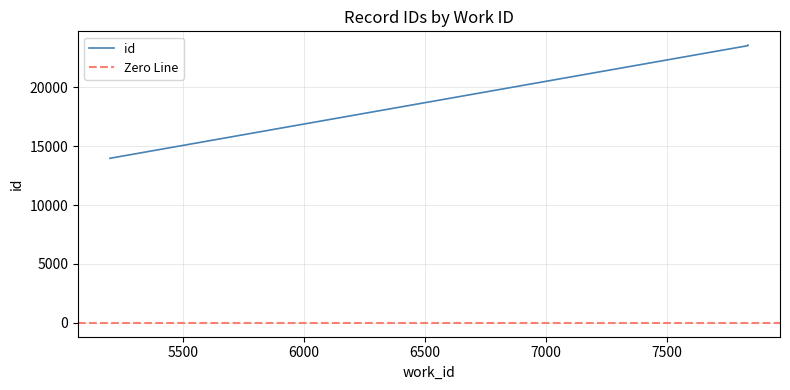

Which category has the highest value across all series?

7835